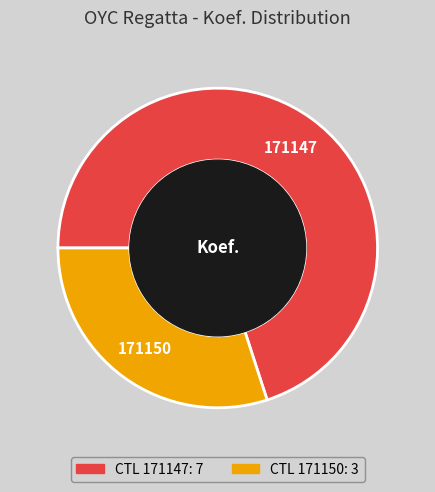

Which slice is the smallest?

171150